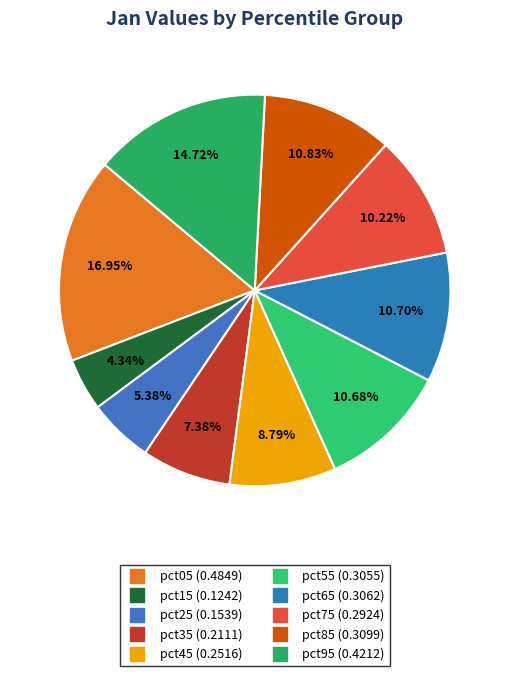

How much of the chart is everything except pct85?

89.2%